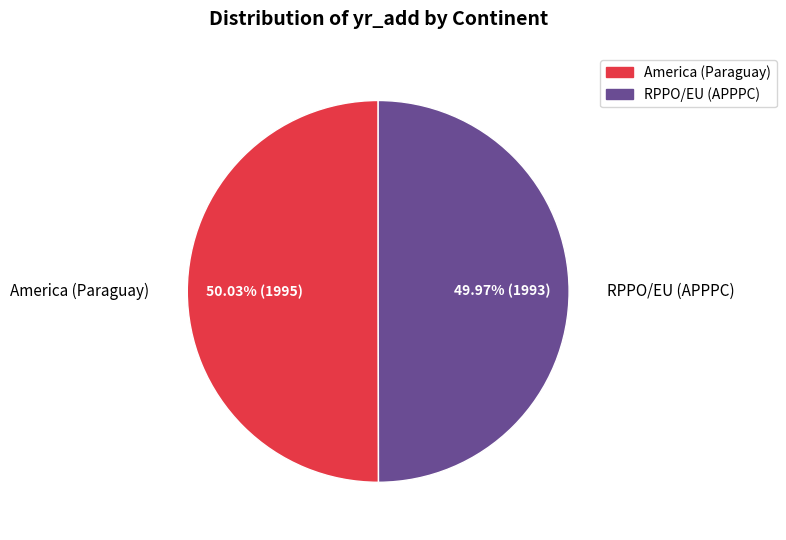

Does any single category account for the majority?

Yes